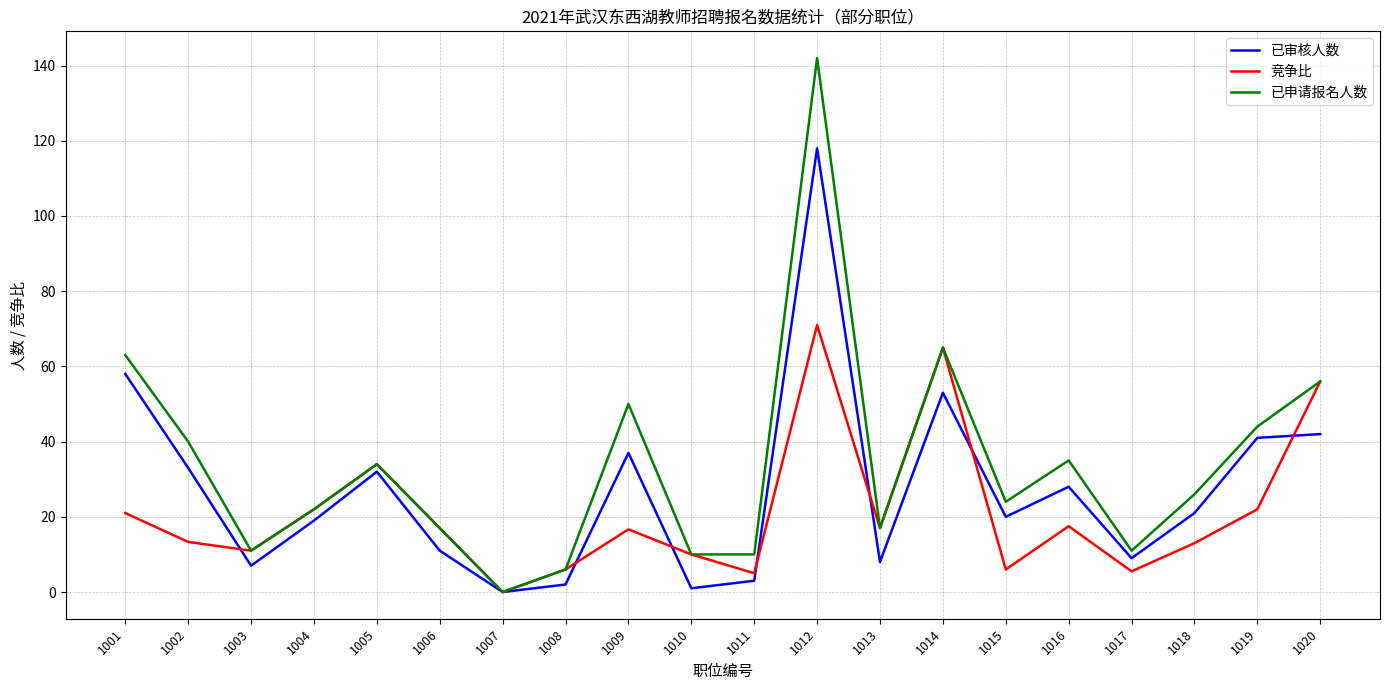

What is the spread (max minus min) of values at 1009?

33.3